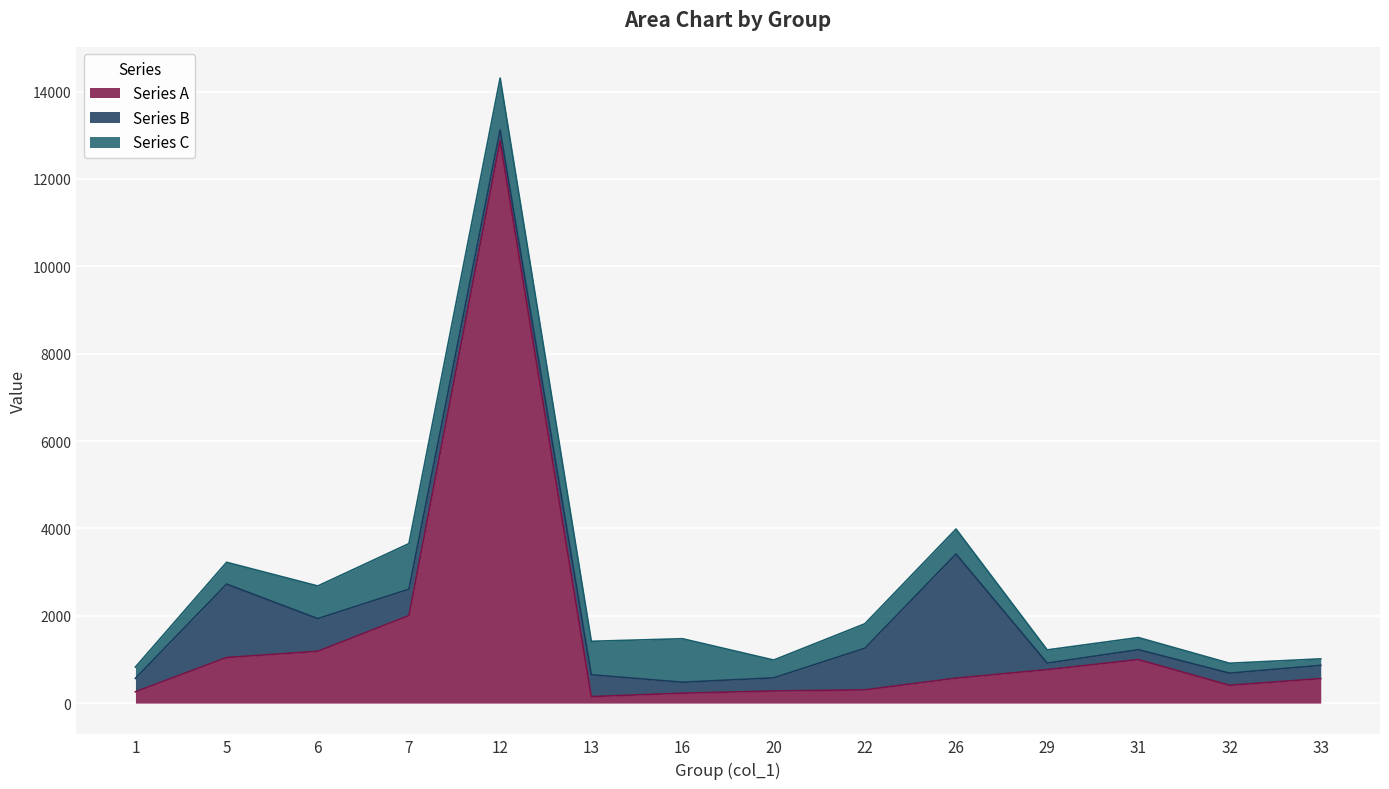

What is the highest value of the Series A series?

12874